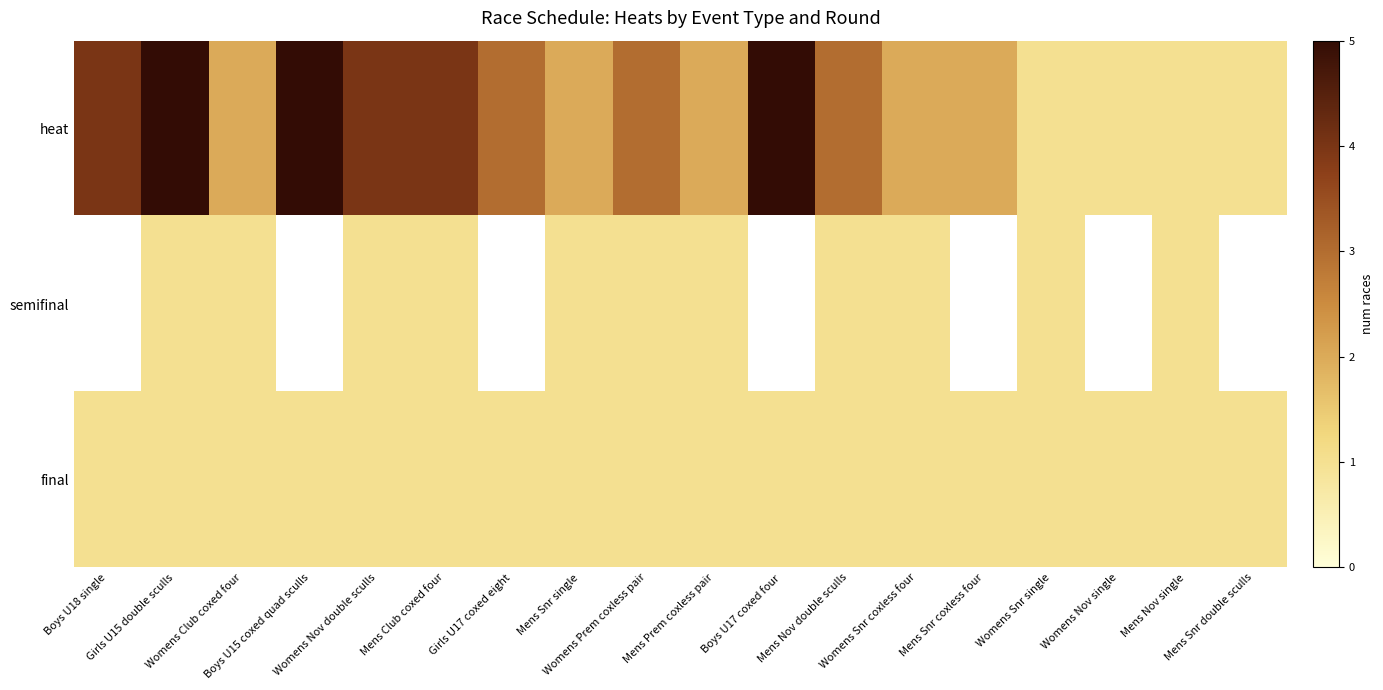

What is the sum of all heat values?

50.0